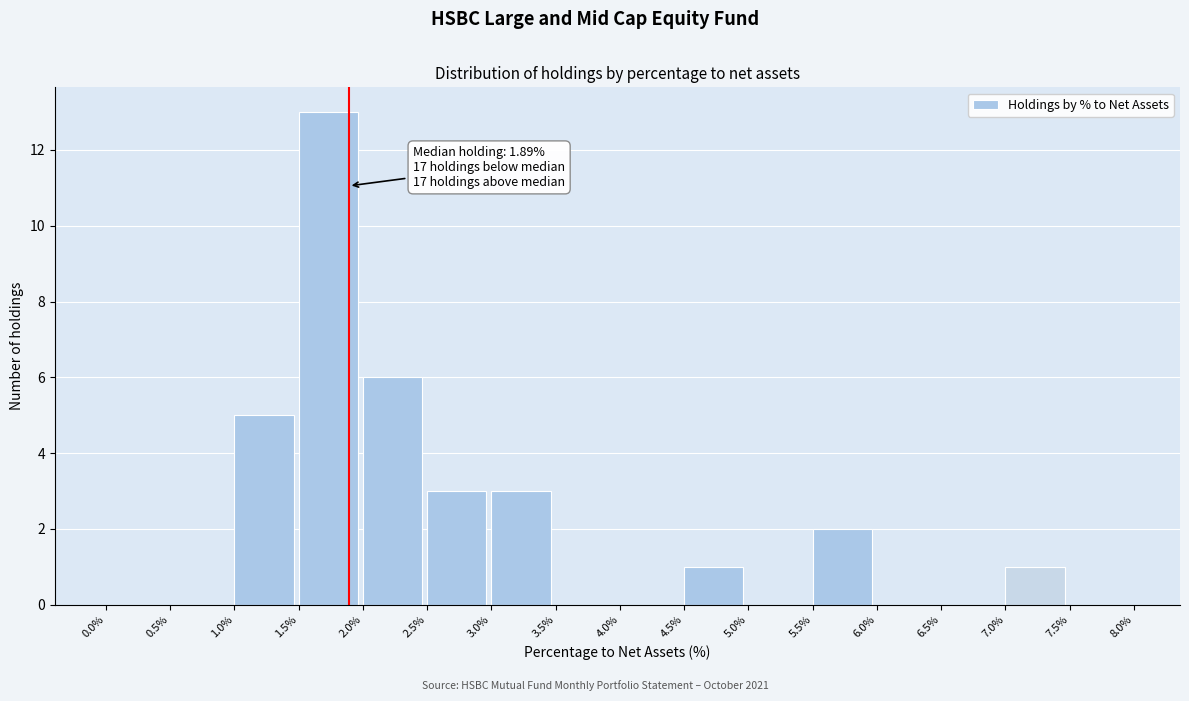

Which range on the x-axis has the tallest bar?

1.5% to 2.0%